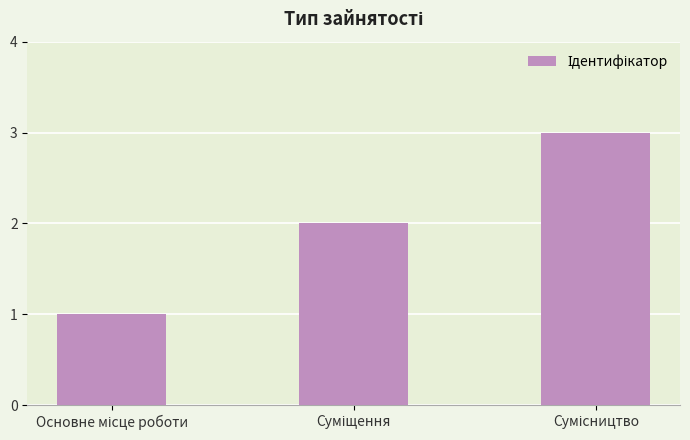

Reading left to right, list all the values displayed in this chart.

1	2	3